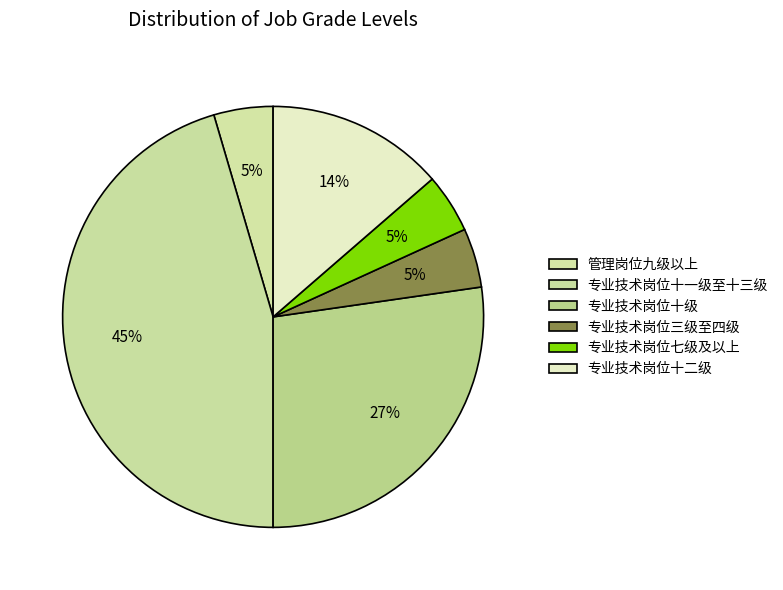

Combined, what portion of the pie is 专业技术岗位十二级 and 专业技术岗位十一级至十三级?

59.1%